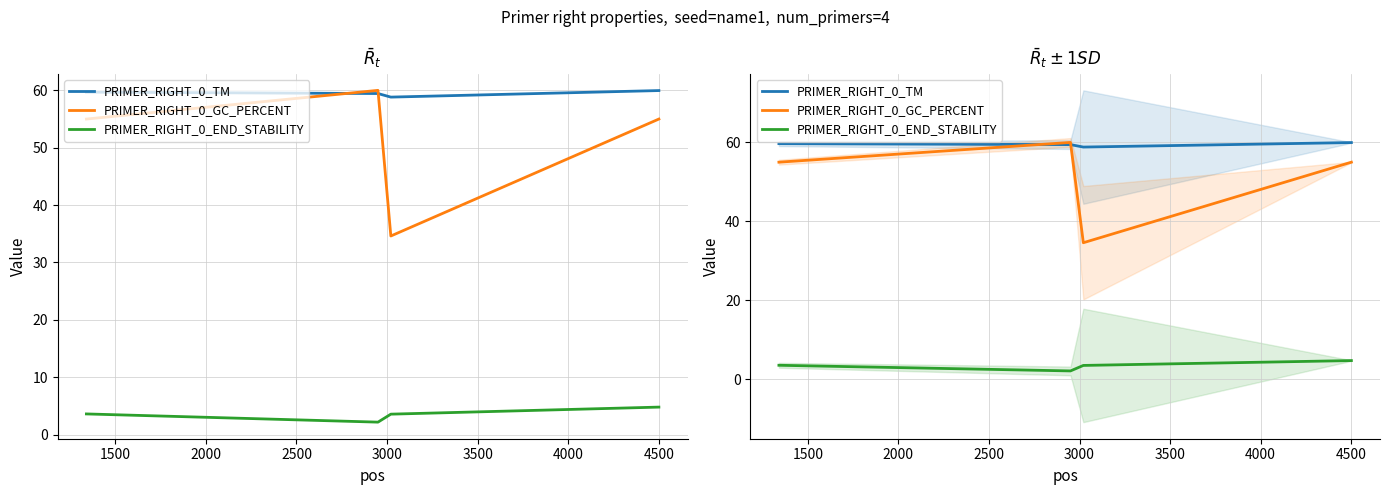

How many lines are shown in the chart?

3